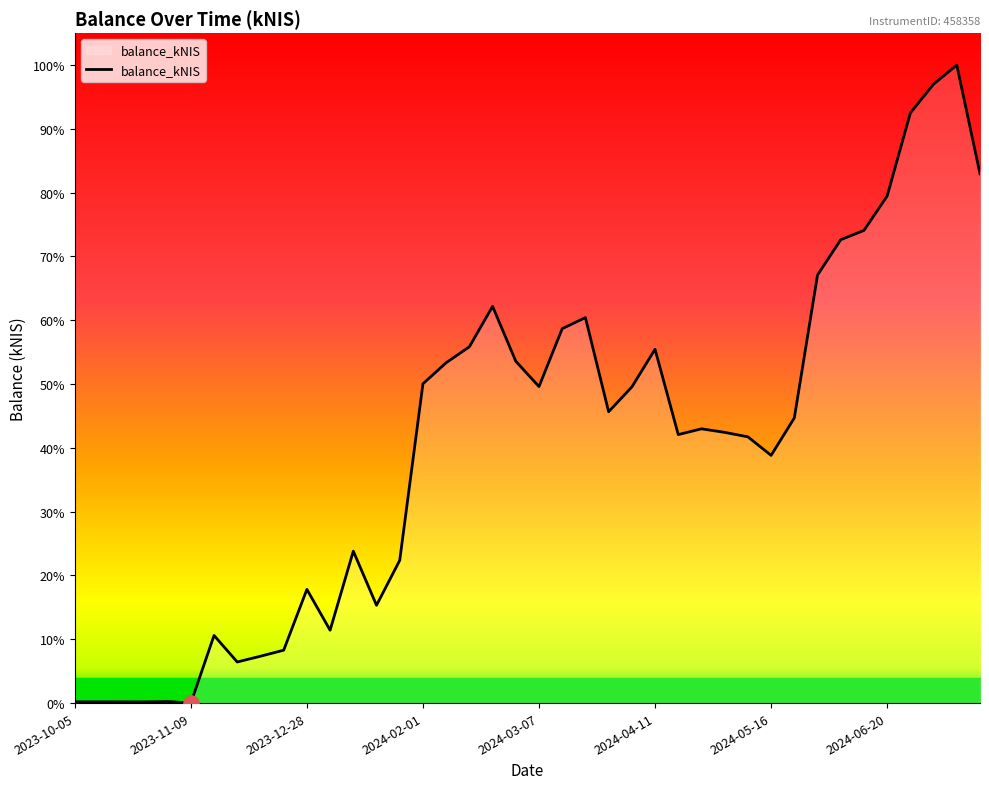

Between 2024-06-27 and 2024-02-08, which is larger?

2024-06-27